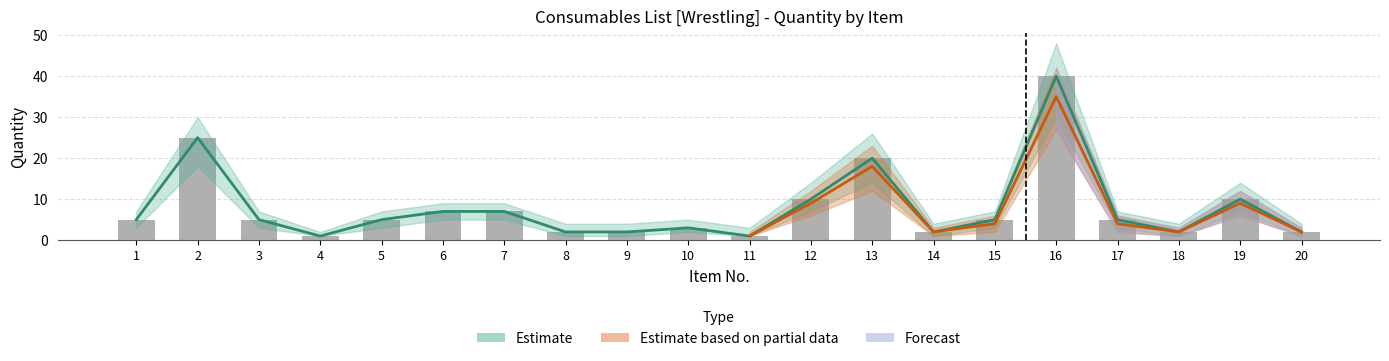

Are the bars grouped side by side (vs. stacked)?

Yes